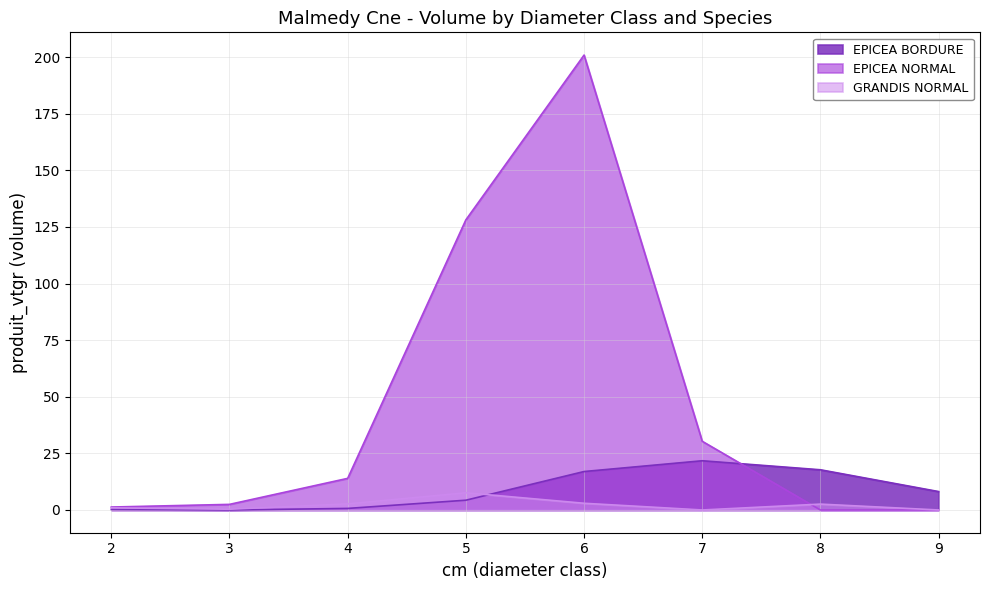

Between 4 and 7, which is larger?

7